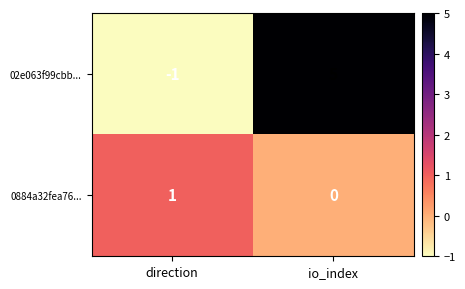

Is it true that 02e063f99cbb... equals 9 at io_index?

False